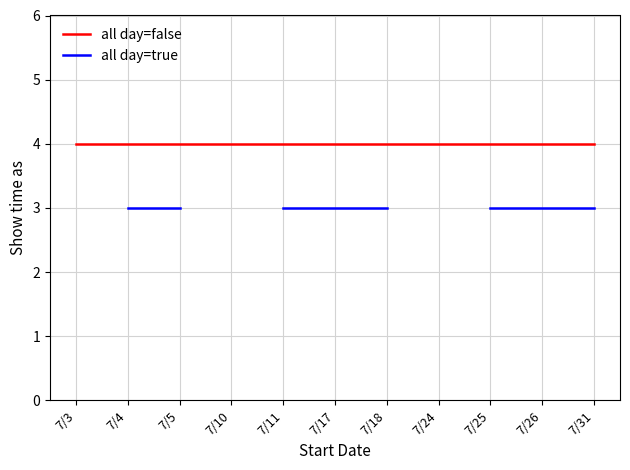

Which series has the largest range (max minus min)?

all day=false